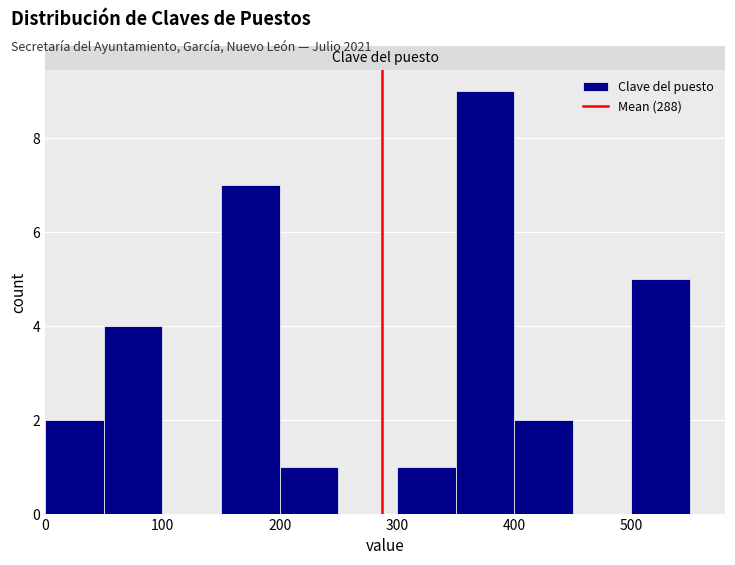

What is the height of the bar covering 200 to 250 on the x-axis? The values are not printed on the chart, so give them approximately, as read against the axis.

1